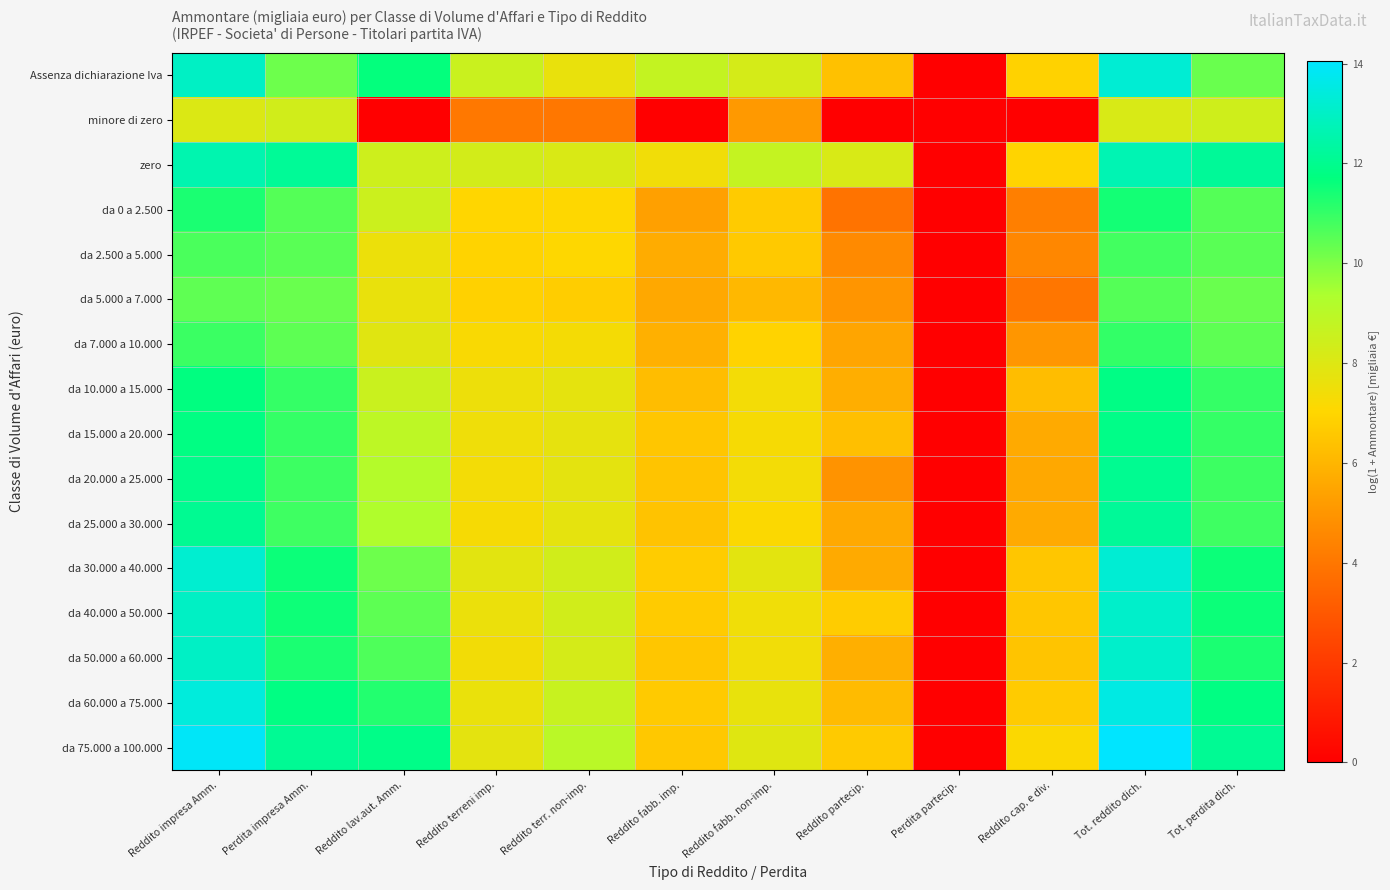

What is the total value across all series at Reddito terreni imp.?

116.7